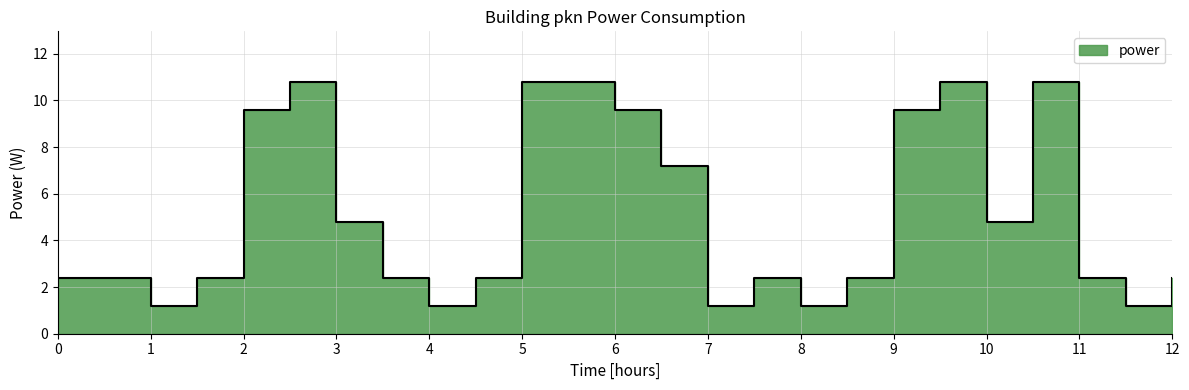

How many values are below 2?

5